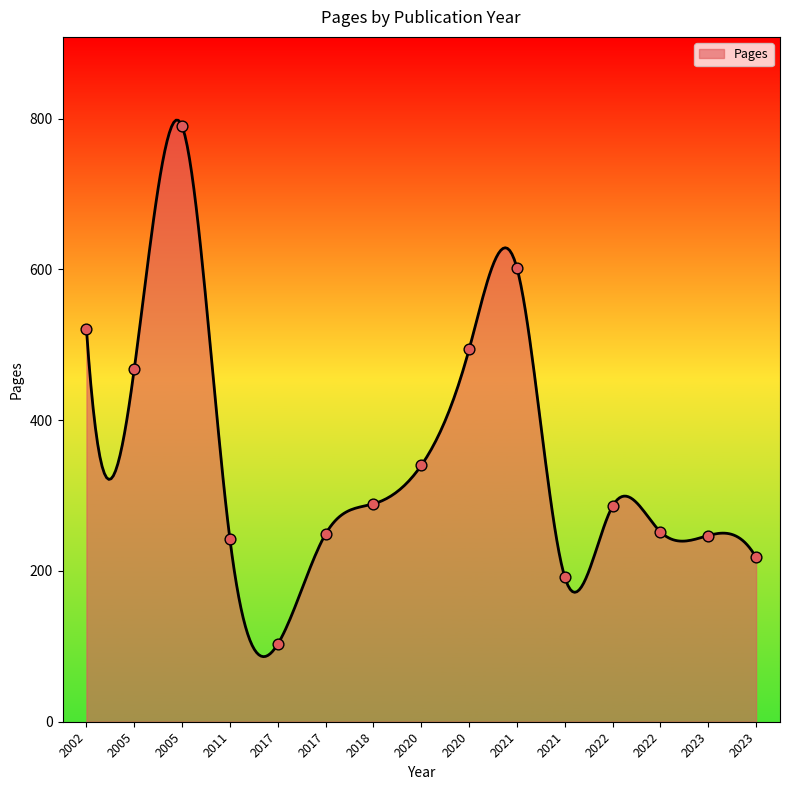

What is the change in value from 2017 to 2022?

+3